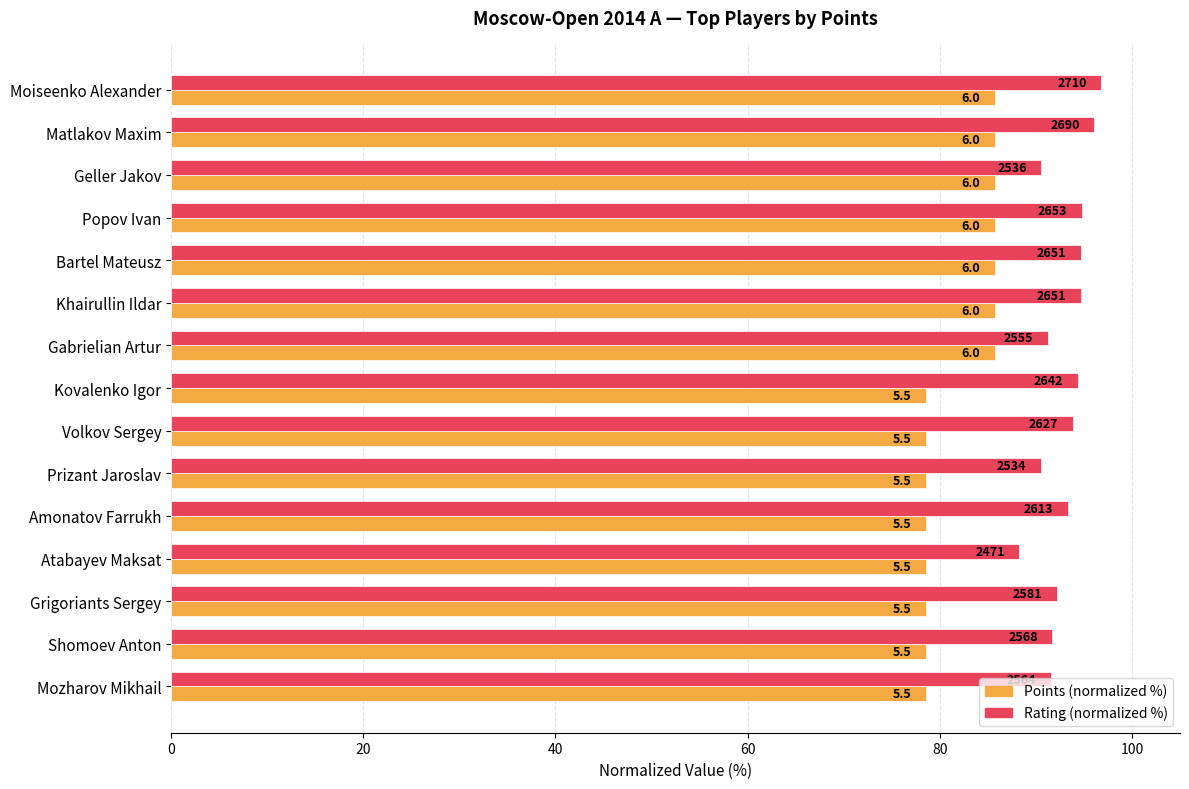

What is the value of the Rating (normalized %) bar at the 4th from the left?

94.8